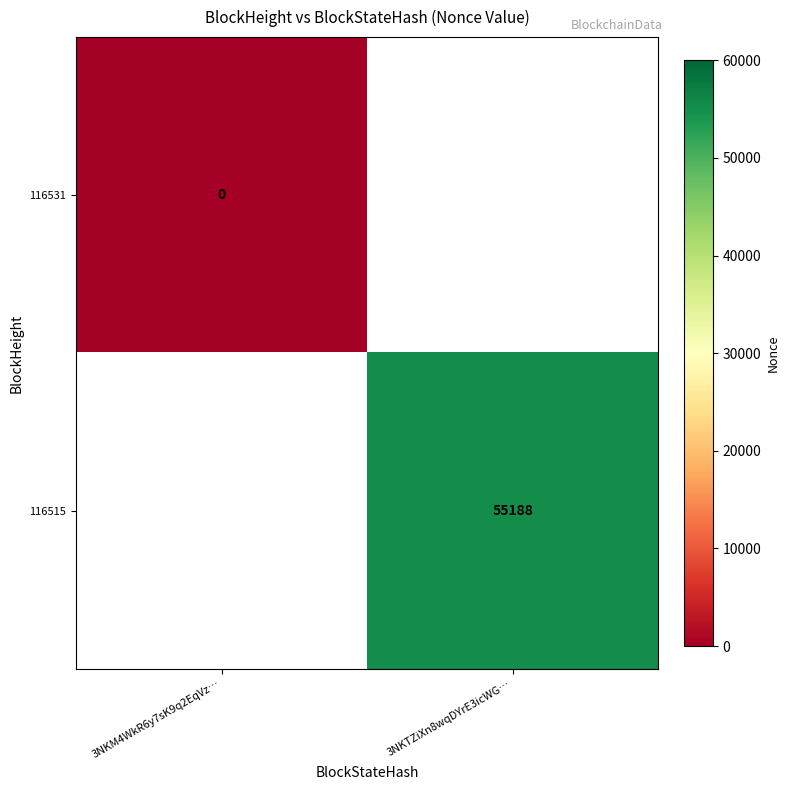

Is the value of 116531 at 3NKM4WkR6y7sK9q2EqVz… greater than the value of 116515 at 3NKTZiXn8wqDYrE3icWG…?

No